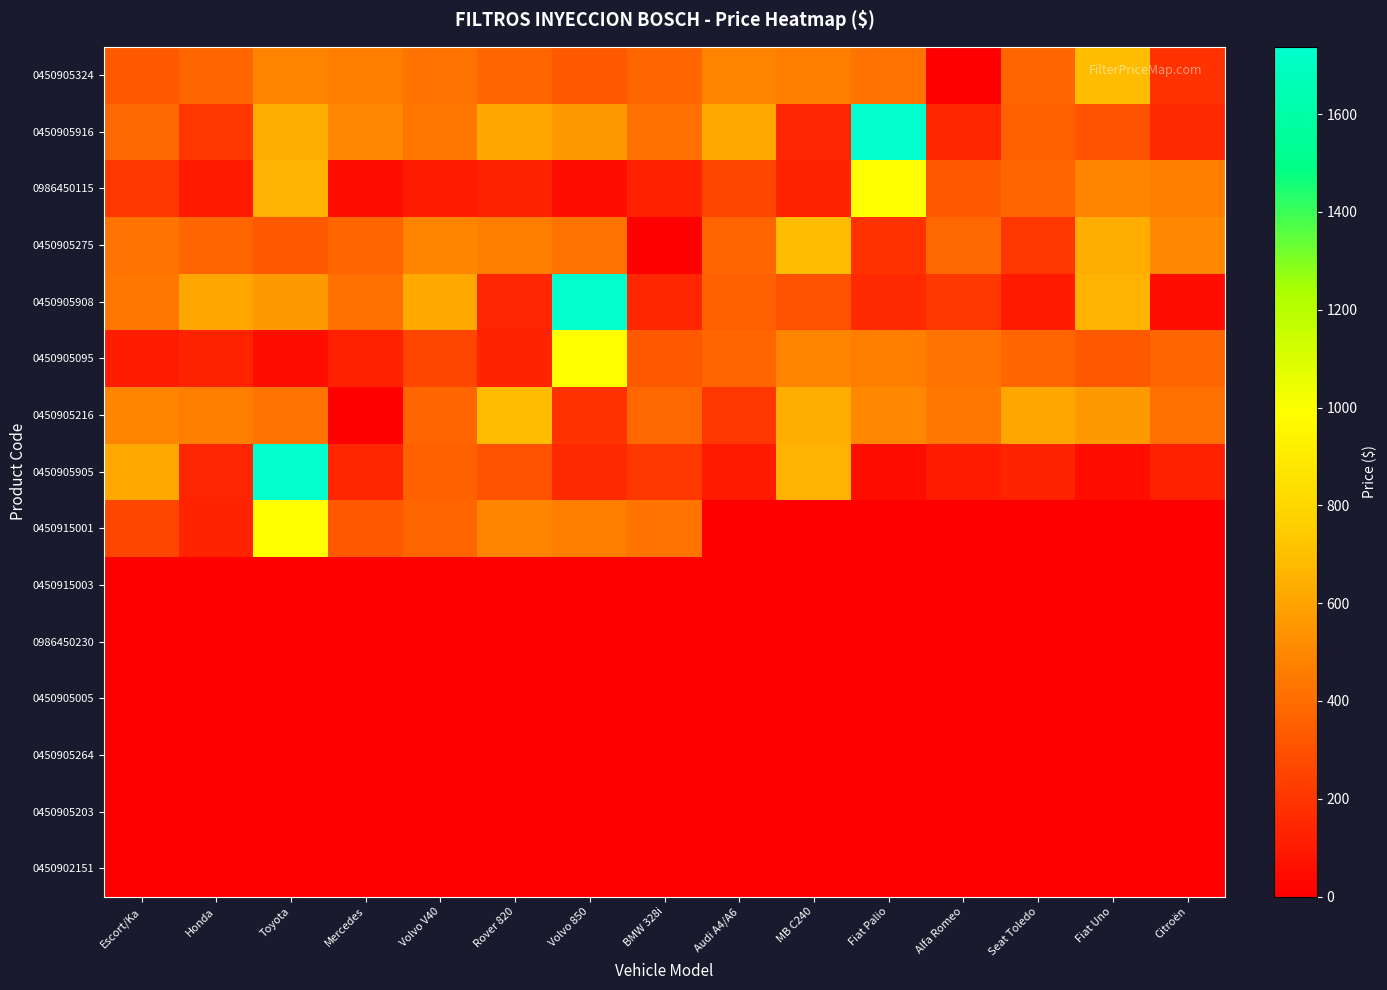

Which series has the largest total across all categories?

0450905916